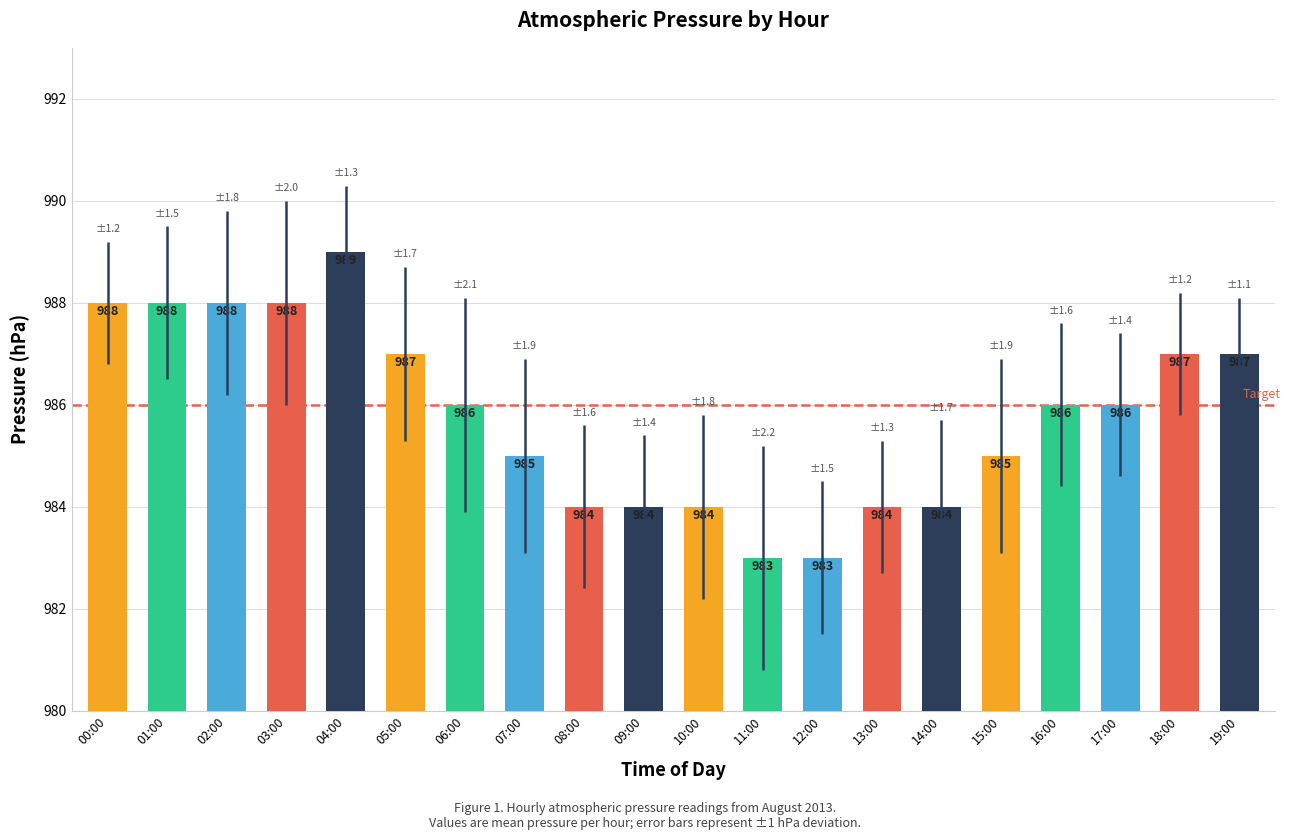

What position from the left is 10:00?

11